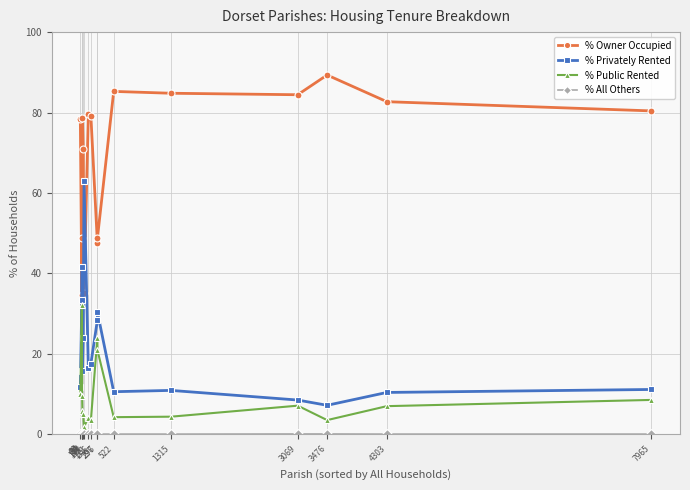

True or false: % Owner Occupied and % Public Rented intersect in this chart.

False